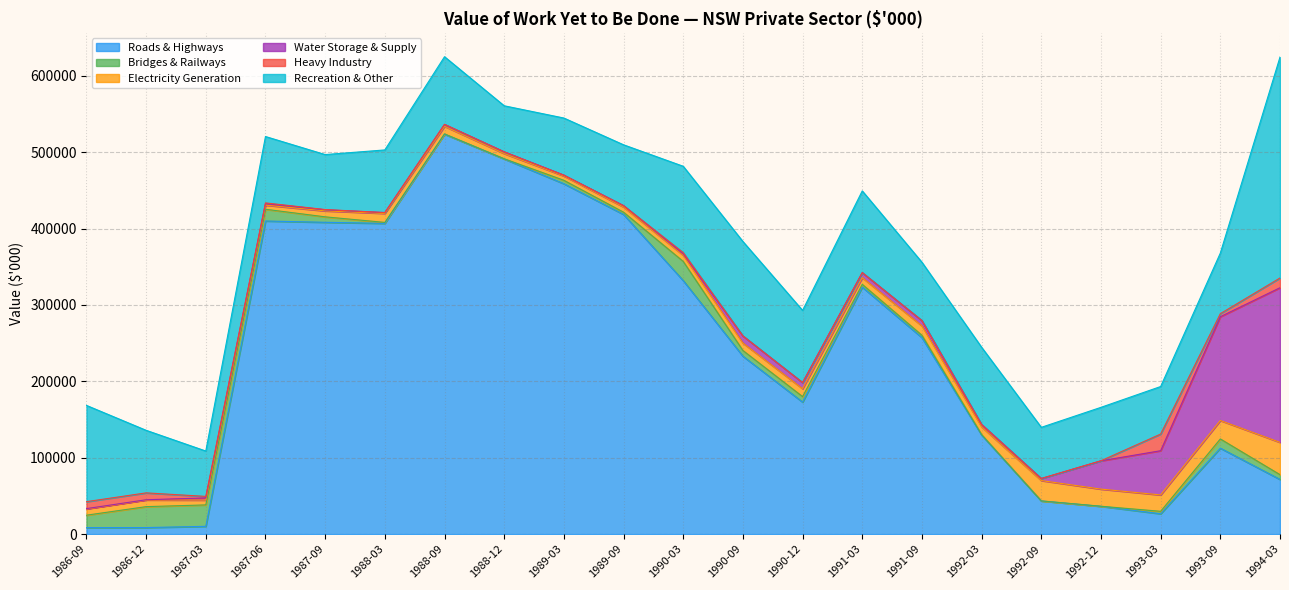

What is the maximum value for Roads & Highways?

523478